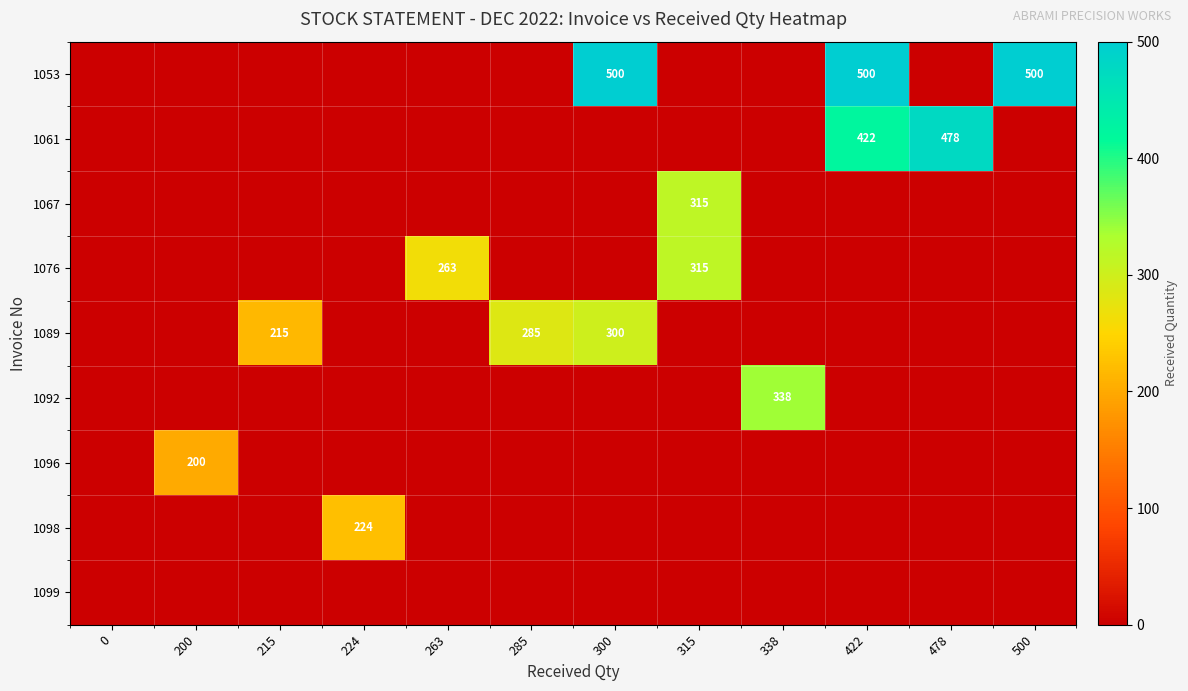

True or false: 1096 has a value of 0 at 285.

True